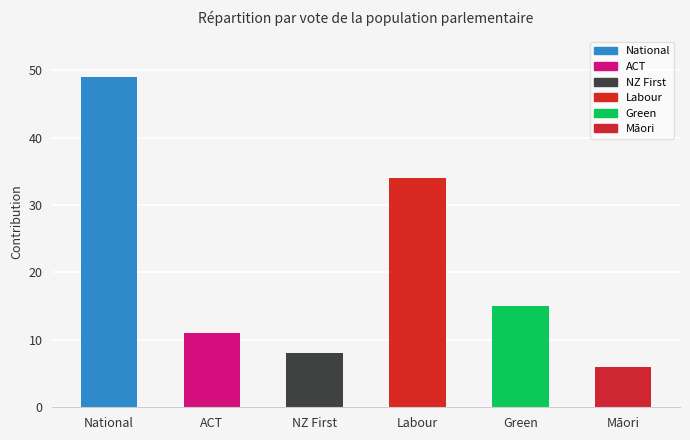

Where is the data nearest to the value 27?

Labour